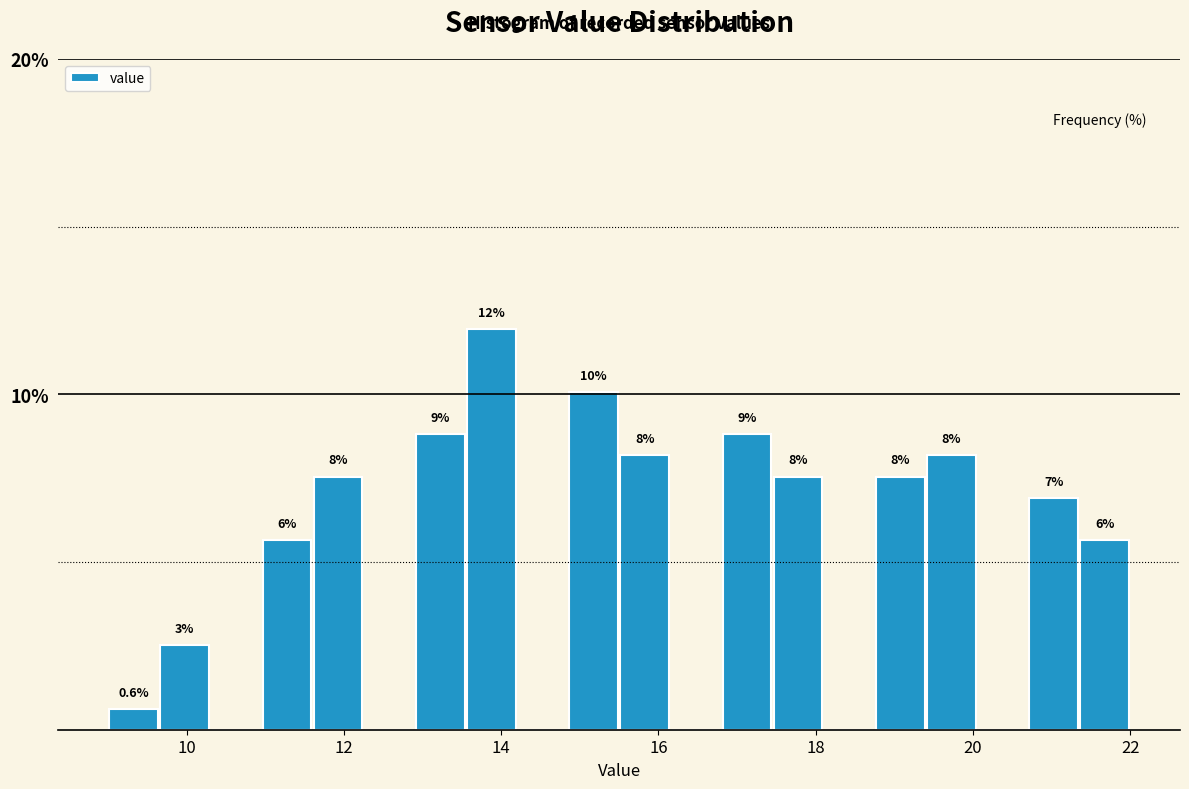

Read against the x-axis, roughly where is the centre of the tallest bar?

13.8